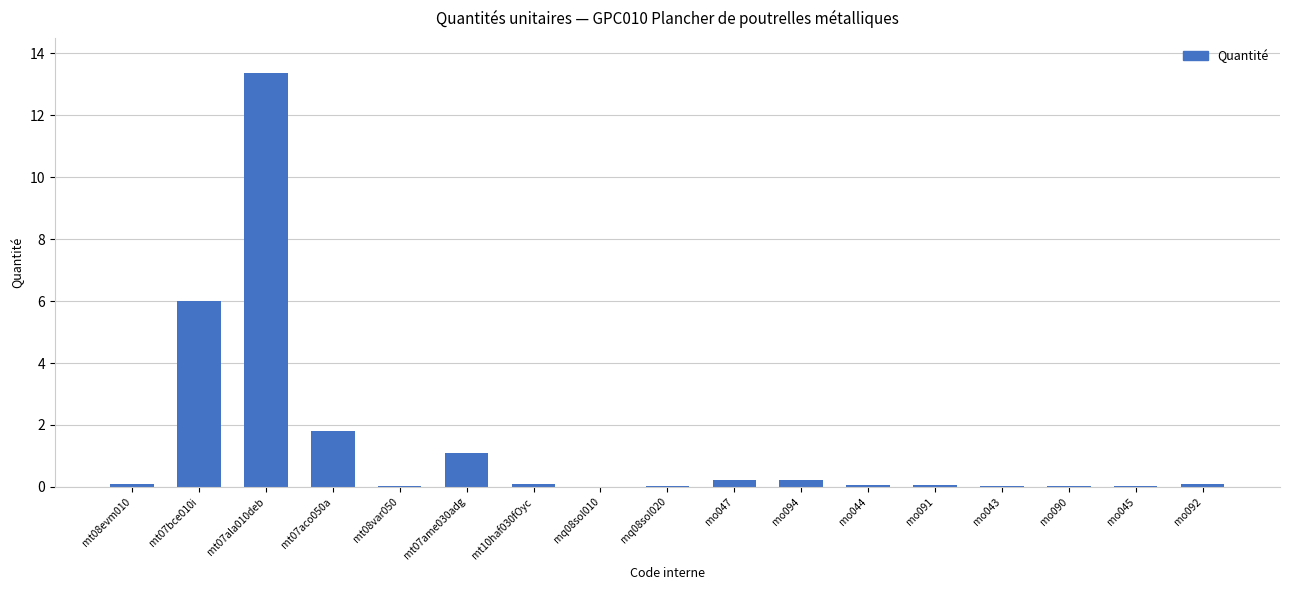

What is the maximum value shown in the chart?

13.4